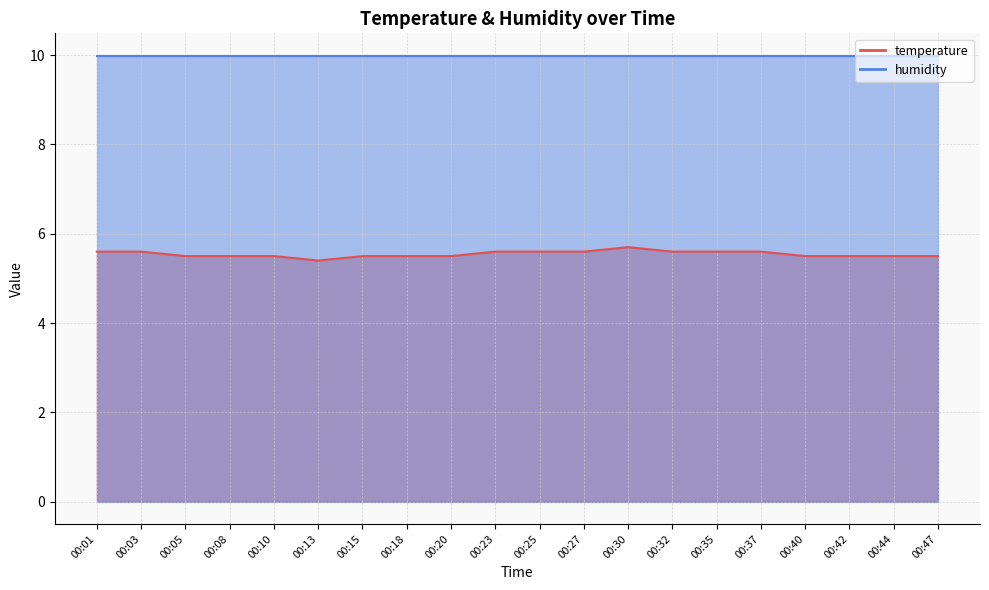

What is the sum of all values?

110.9